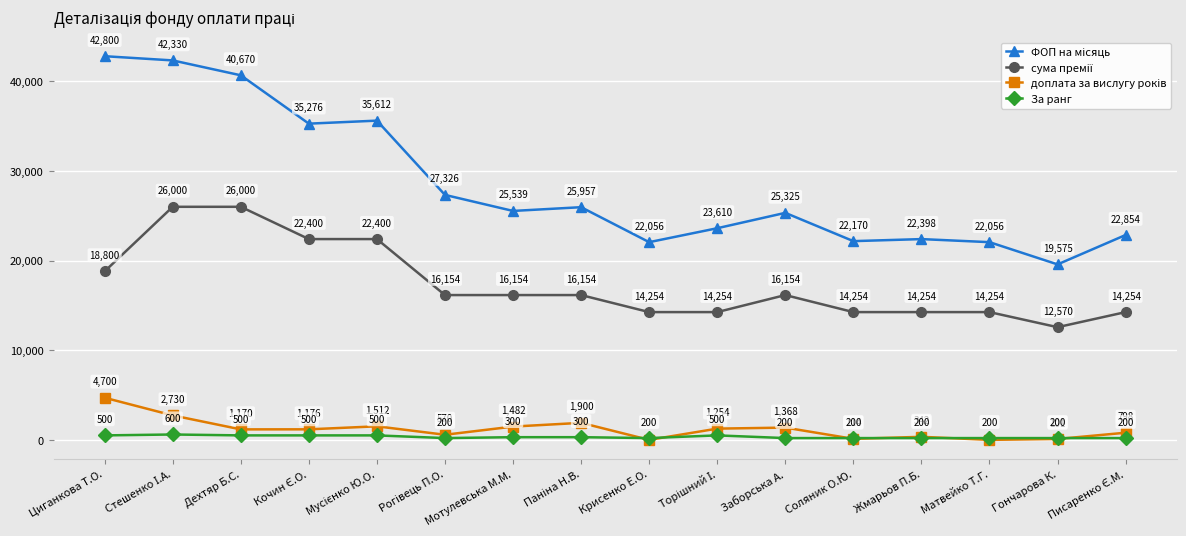

What is the label of the 10th point from the right?

Мотулевська М.М.